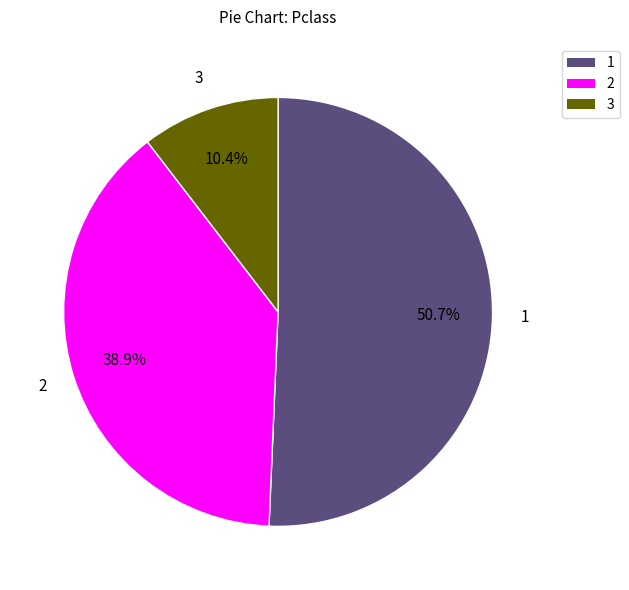

Which slice is the largest?

1